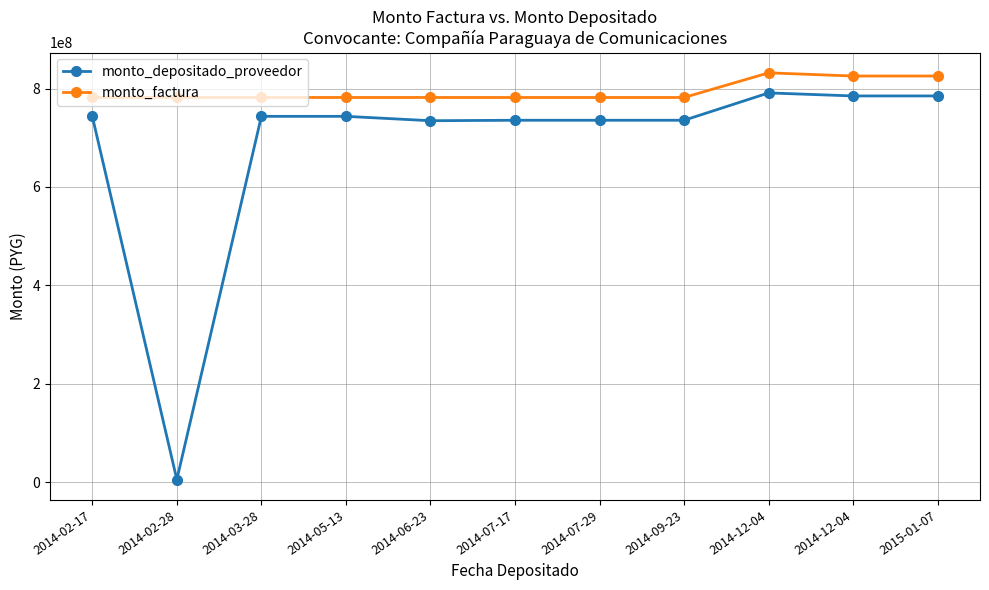

True or false: monto_factura and monto_depositado_proveedor cross at least once.

False